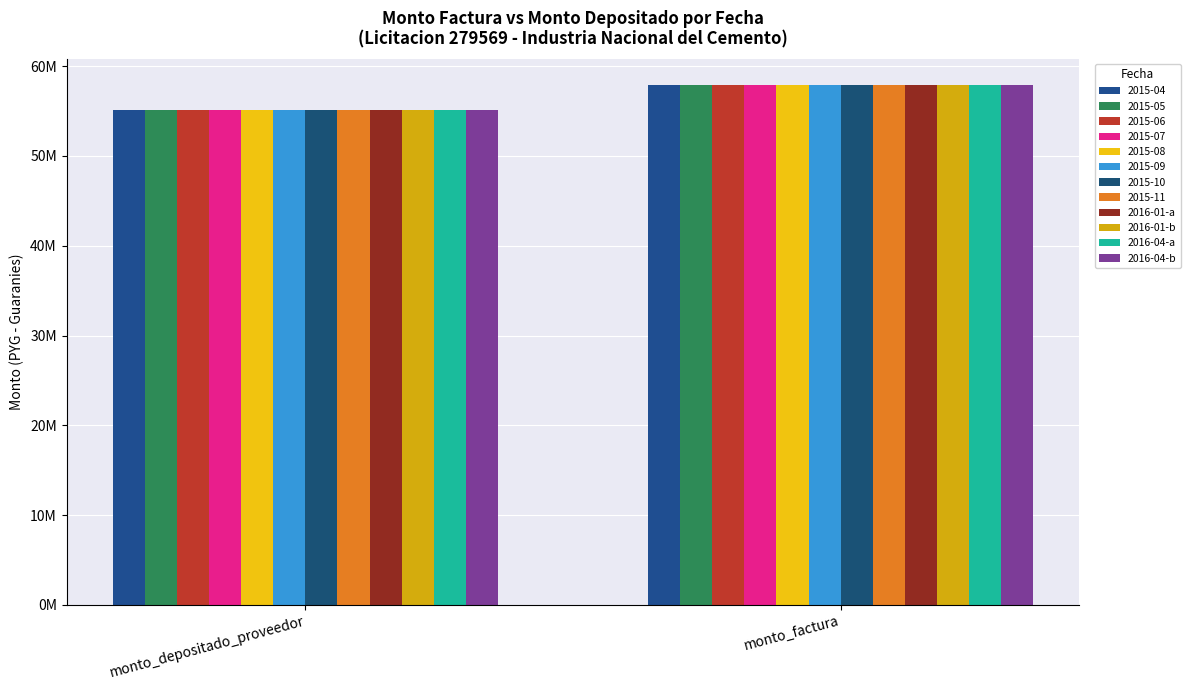

What is the difference between the maximum and minimum values in the 2016-01-b series?

2840099